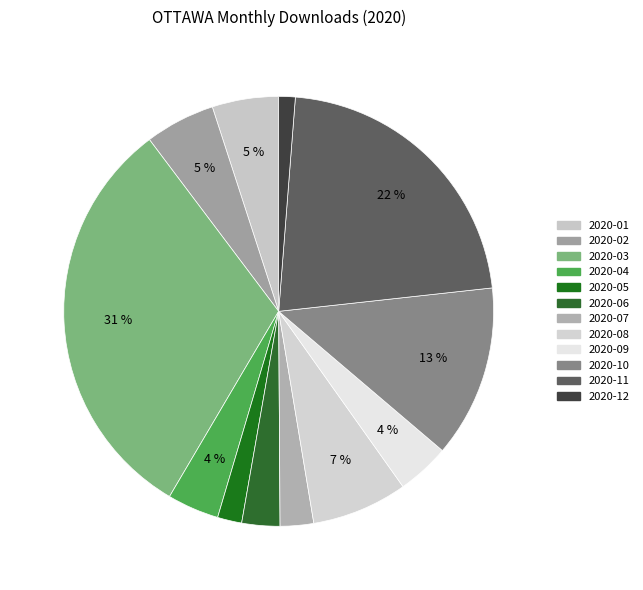

To the nearest percent, what is the combined percentage of 2020-04 and 2020-02?

9%